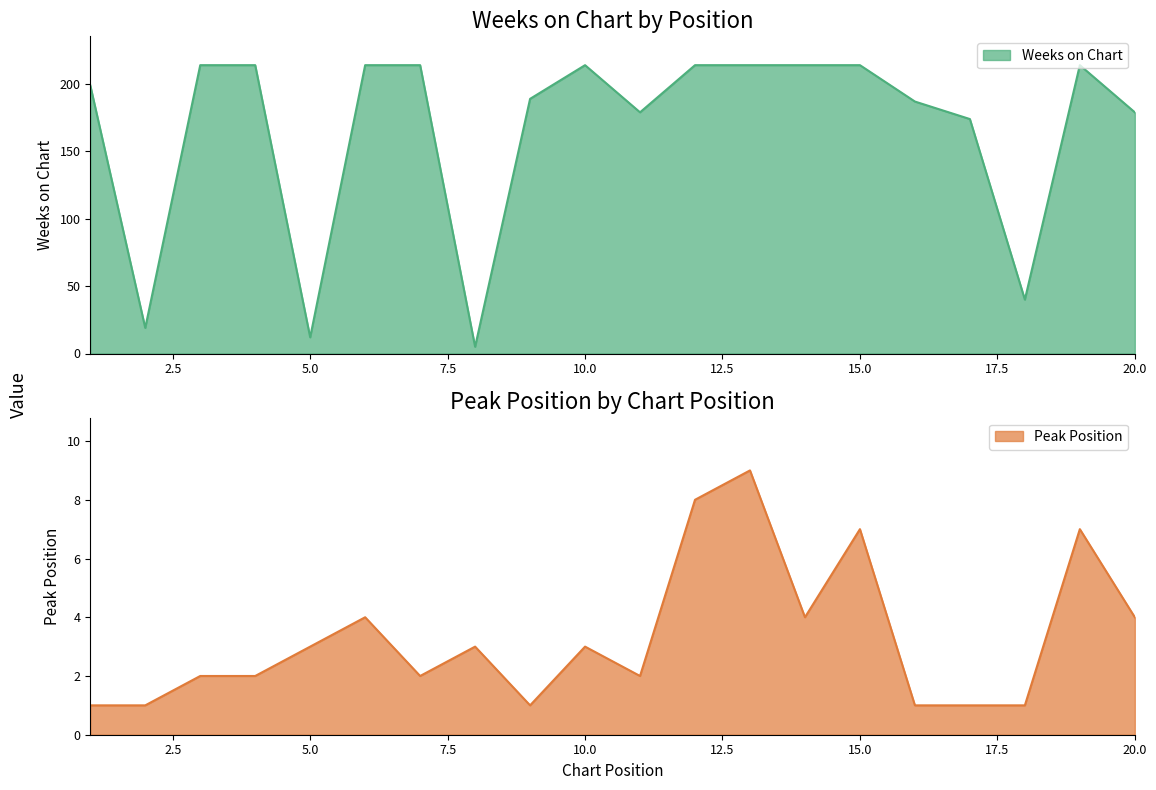

Reading left to right, what are all the values shown in this chart?

Weeks on Chart: 1=199	2=19	3=214	4=214	5=12	6=214	7=214	8=5	9=189	10=214	11=179	12=214	13=214	14=214	15=214	16=187	17=174	18=40	19=214	20=179
Peak Position: 1=1	2=1	3=2	4=2	5=3	6=4	7=2	8=3	9=1	10=3	11=2	12=8	13=9	14=4	15=7	16=1	17=1	18=1	19=7	20=4